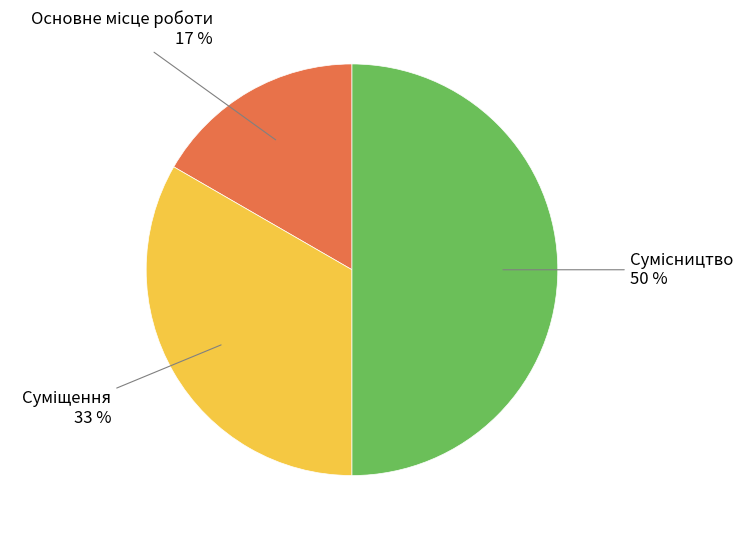

How many slices are in this pie chart?

3